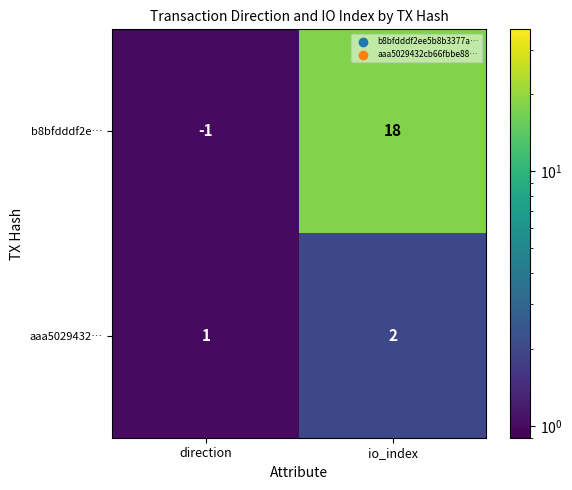

At which label does b8bfdddf2e… reach its minimum?

direction